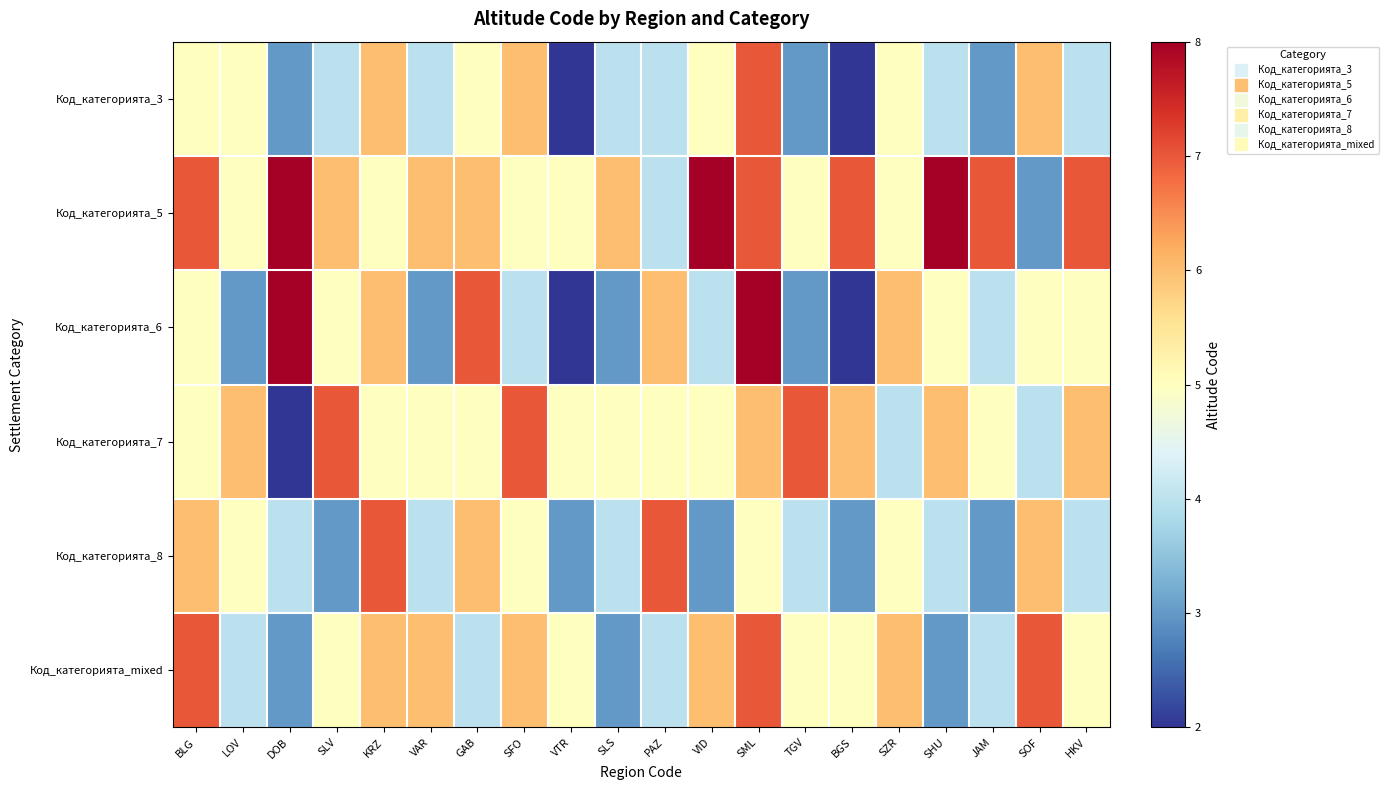

What is the total value across all series at SLV?

30